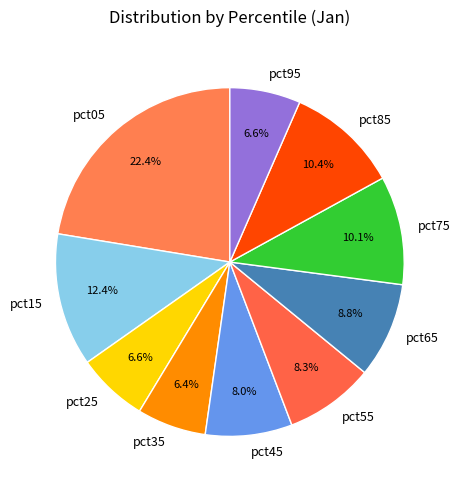

The pct65 slice represents 9% of the pie. True or false?

True